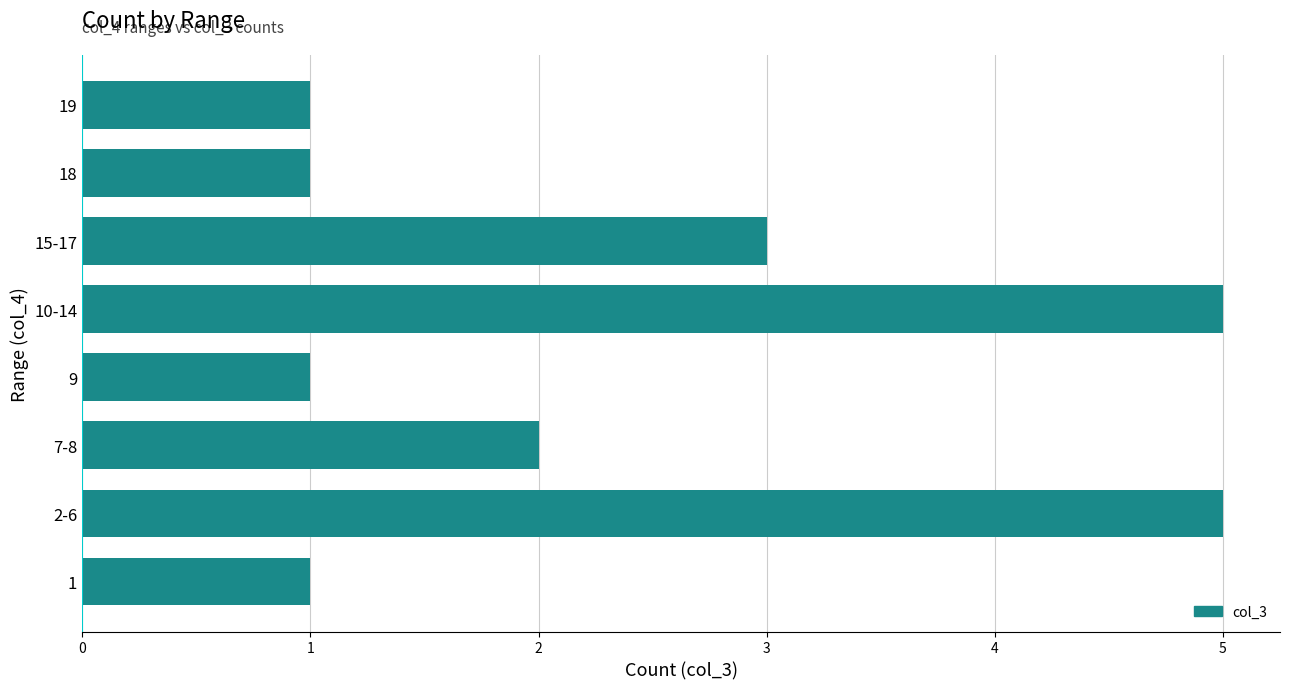

What is the change in value from 1 to 7-8?

+1